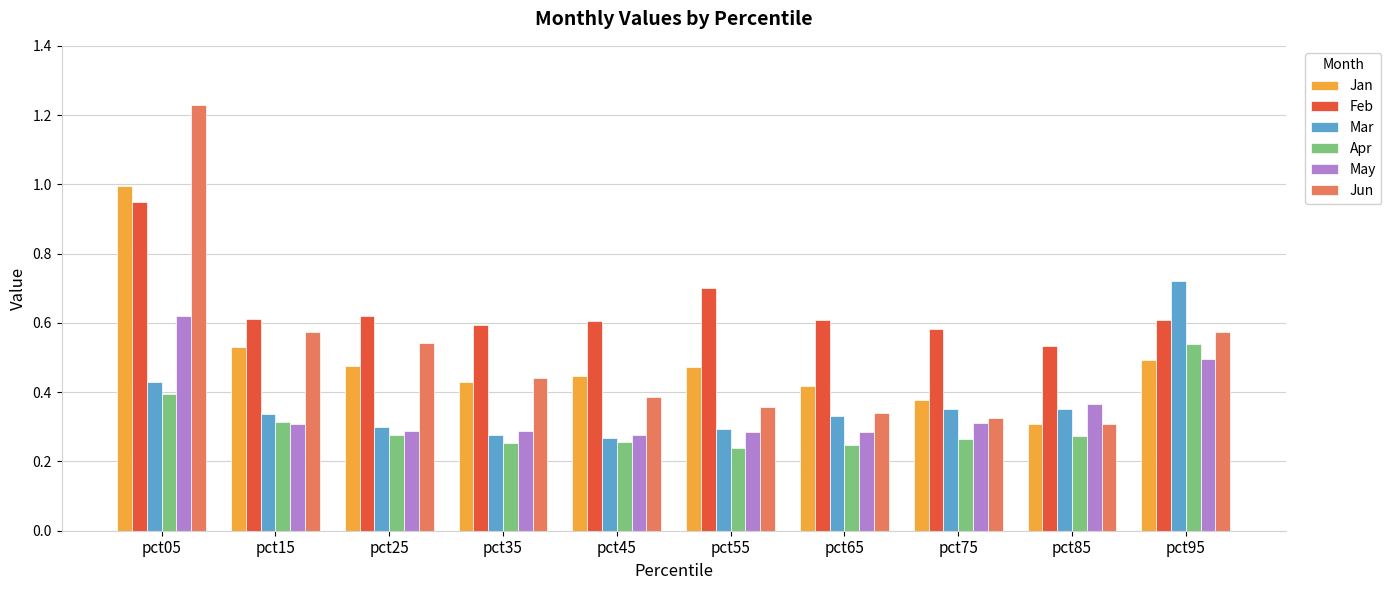

At which label does Feb reach its peak?

pct05